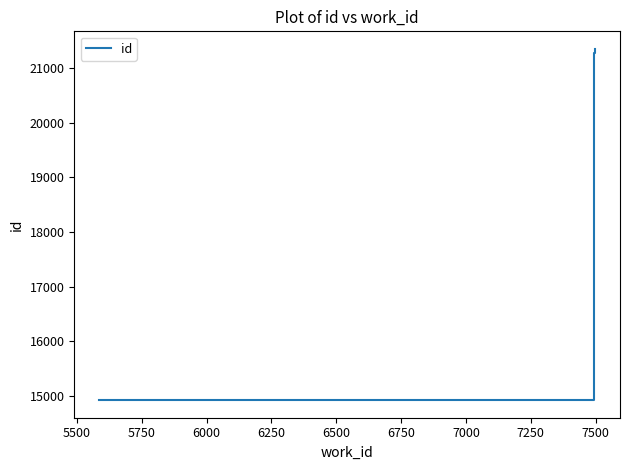

What is the greatest value displayed?

21354